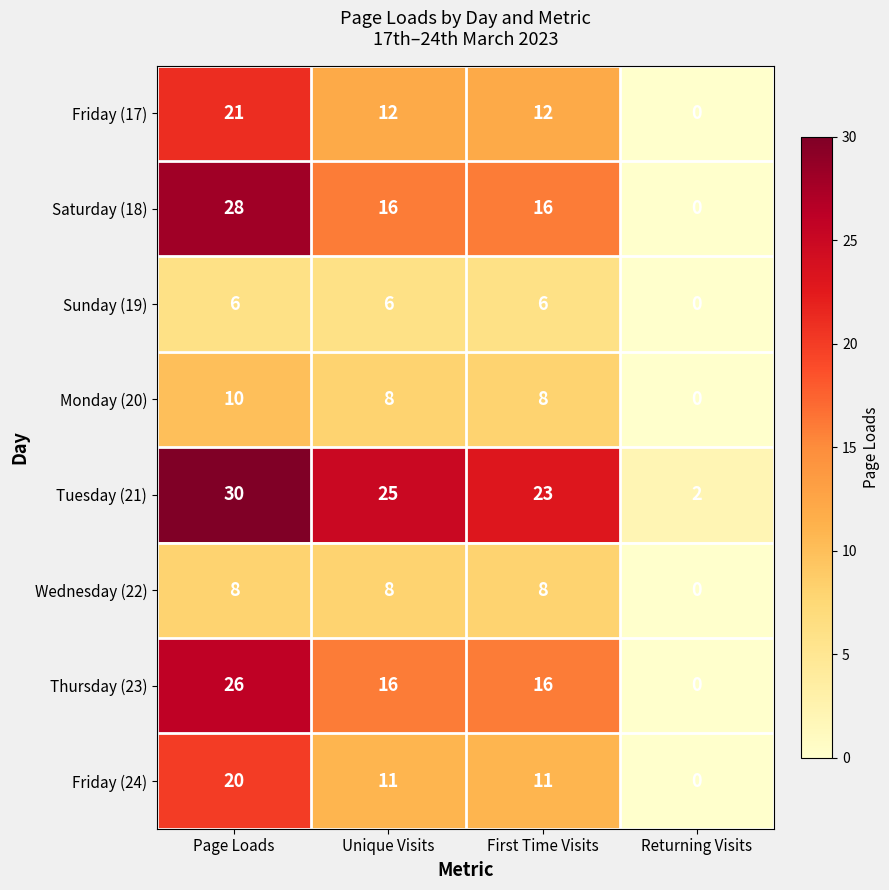

Which series has the largest total across all categories?

Tuesday (21)